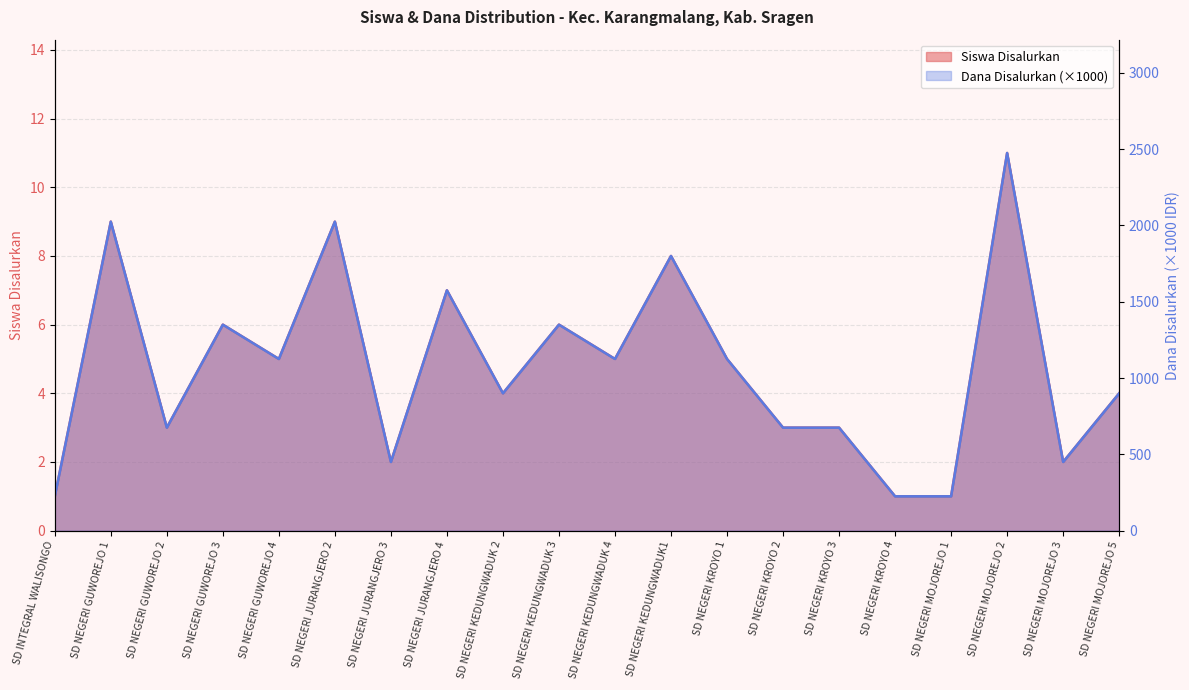

True or false: Siswa Disalurkan and Dana Disalurkan cross at least once.

False